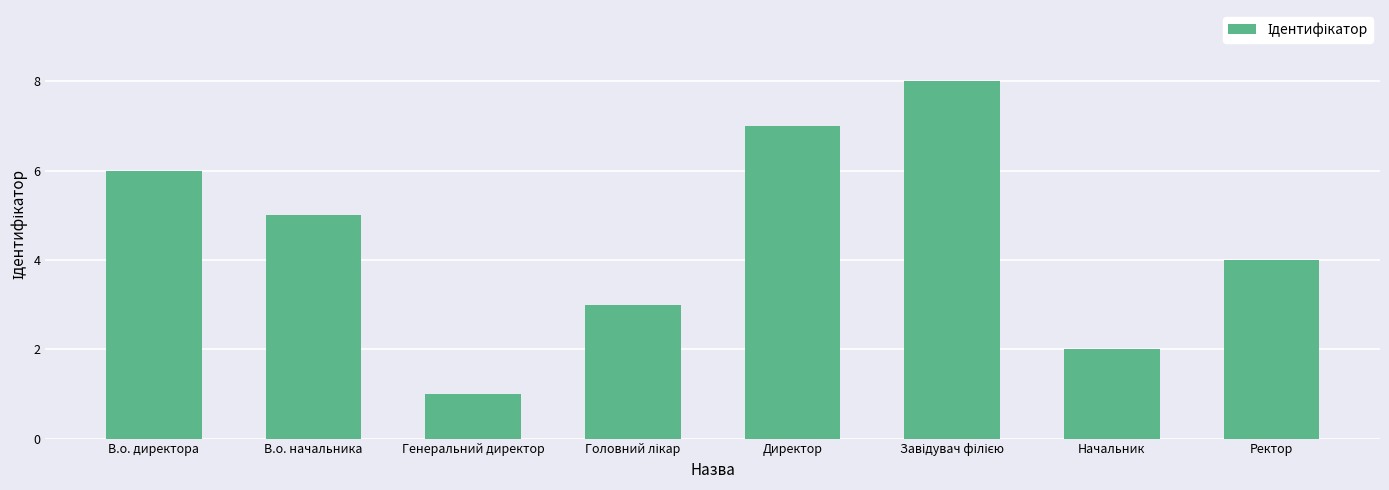

Which category has the lowest value across all series?

Генеральний директор